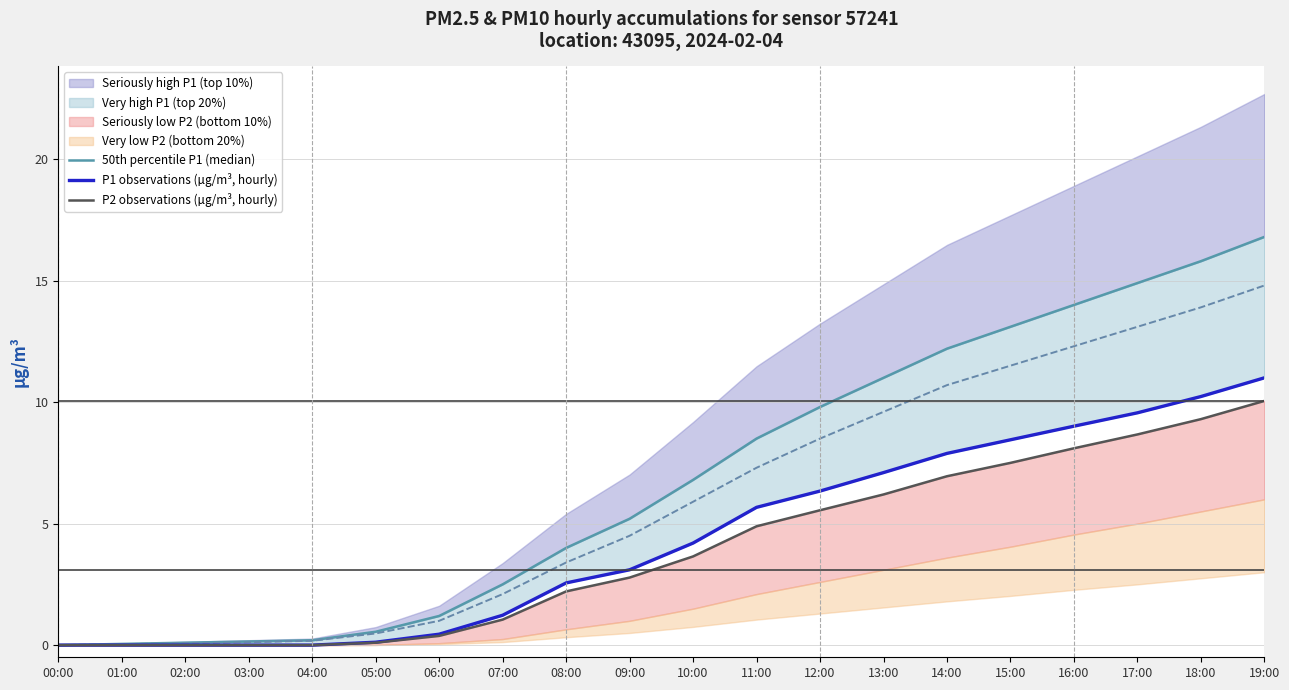

What is the value of the 50th percentile P1 (median) point at the 9th from the left?

4.0